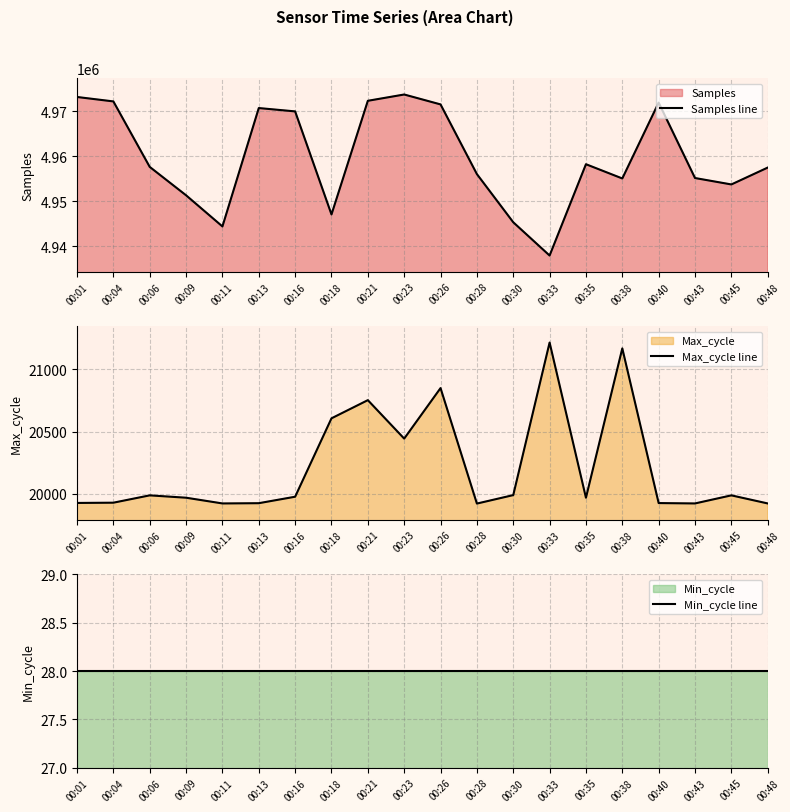

What is the difference between the highest and lowest values at 00:38?

4955028